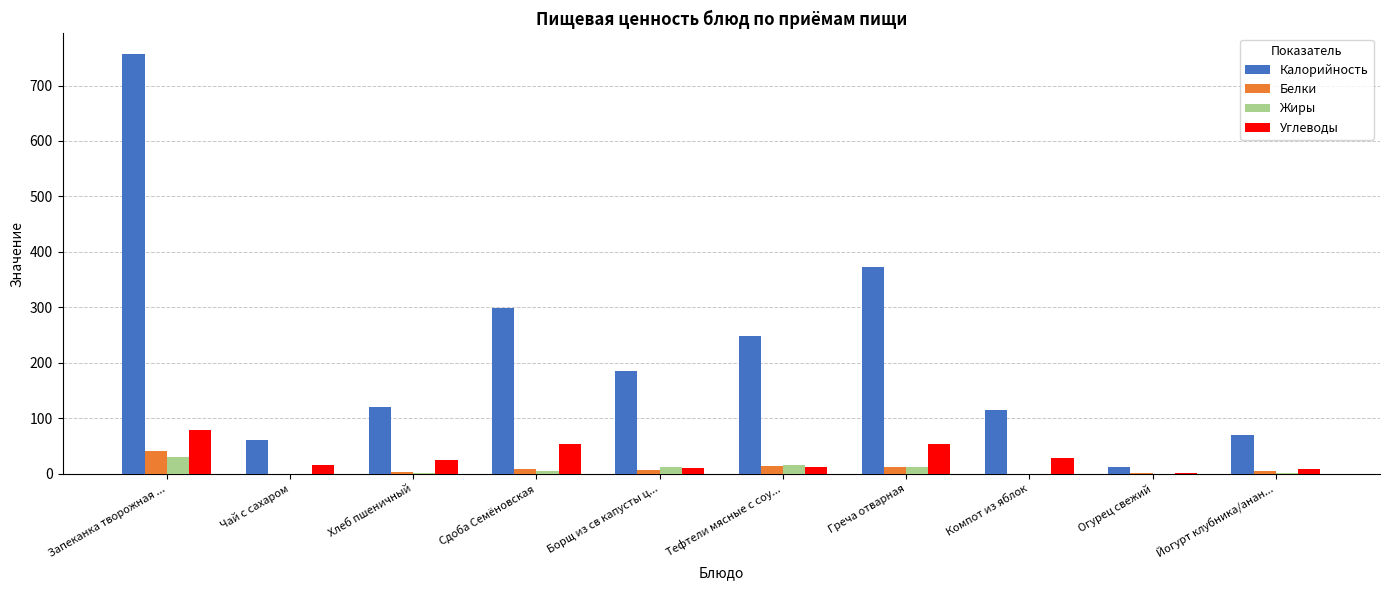

Which series changed the most between Запеканка творожная ... and Компот из яблок?

Калорийность